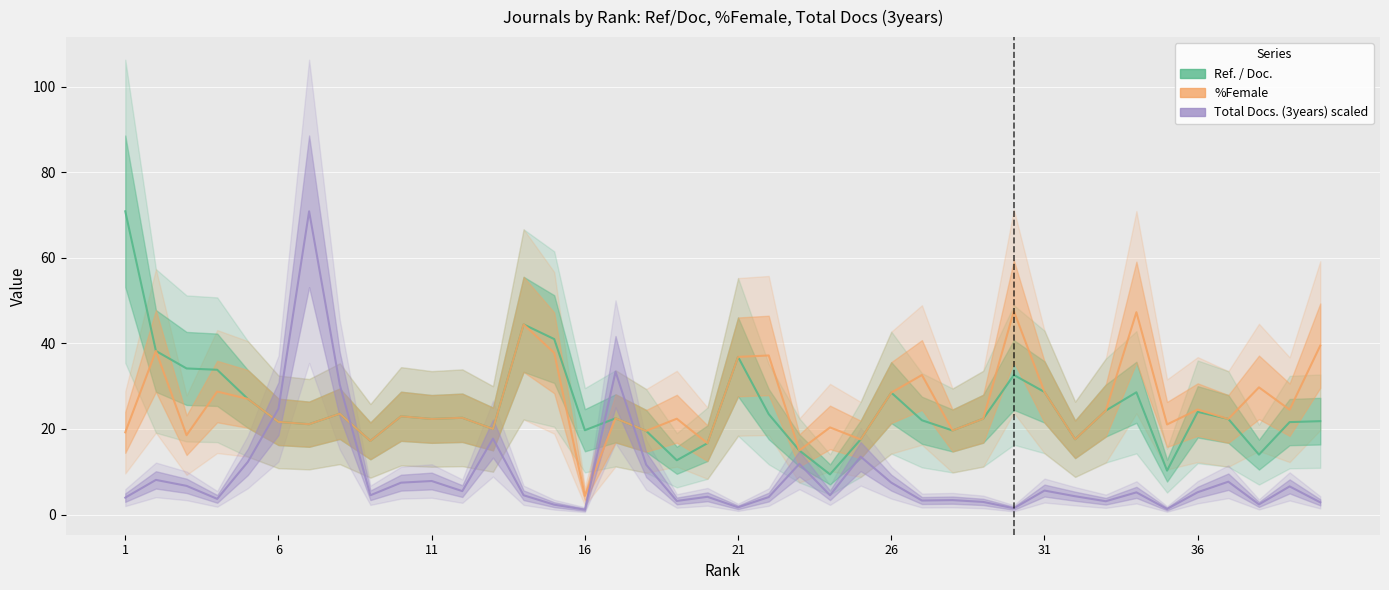

Is it true that %Female equals 31.7 at 29?

False